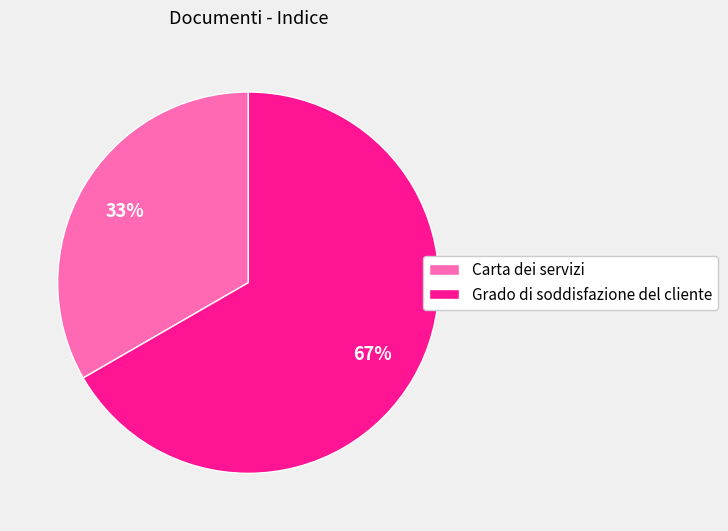

Rank the categories by value from lowest to highest.

Carta dei servizi, Grado di soddisfazione del cliente